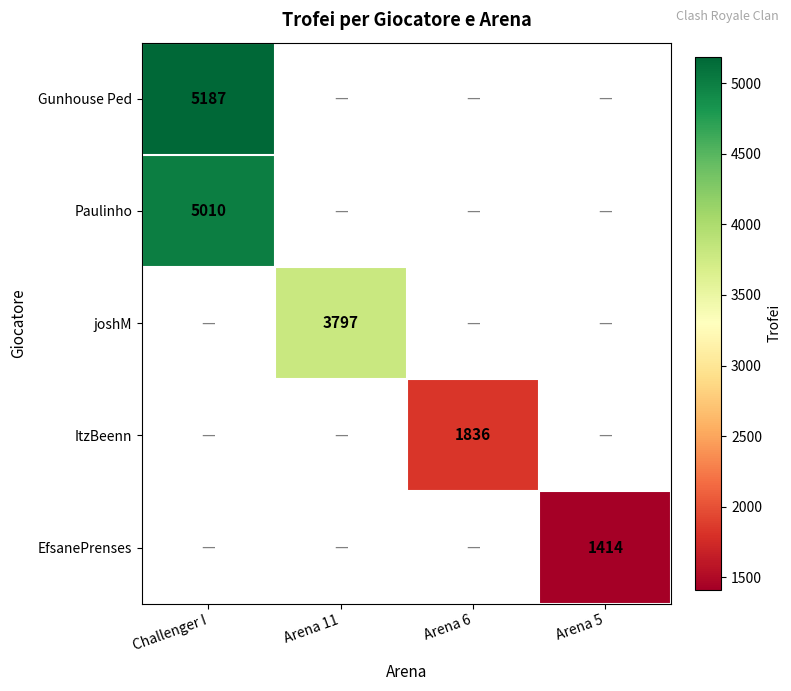

Is it true that joshM equals 3797 at Arena 11?

True